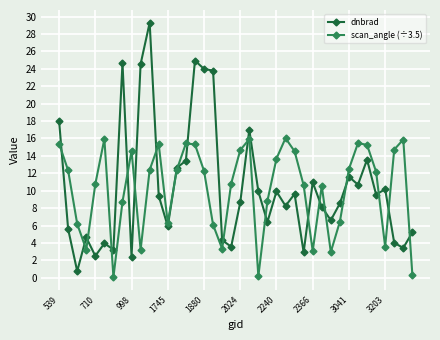

What is the greatest value displayed?

29.3